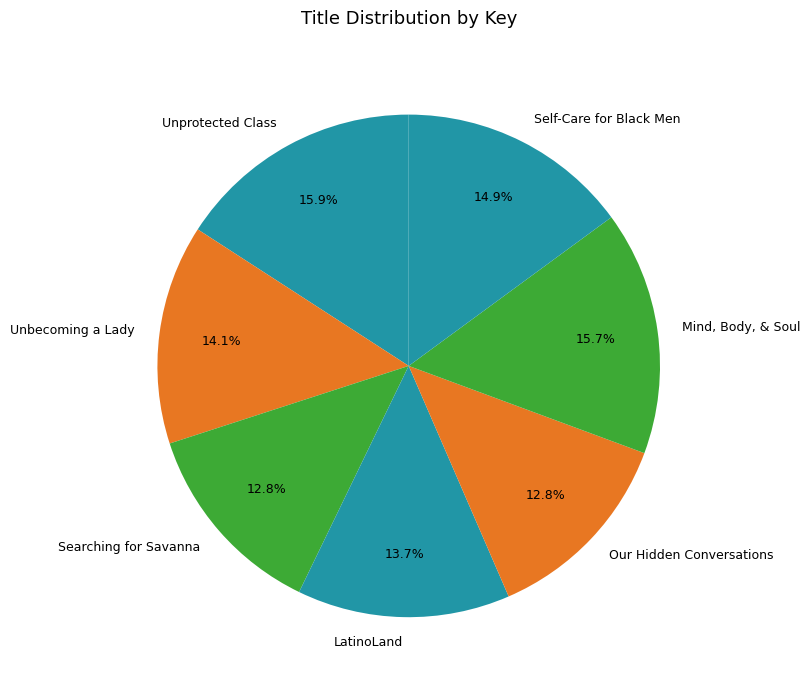

Is it true that LatinoLand is 22% of the pie?

False